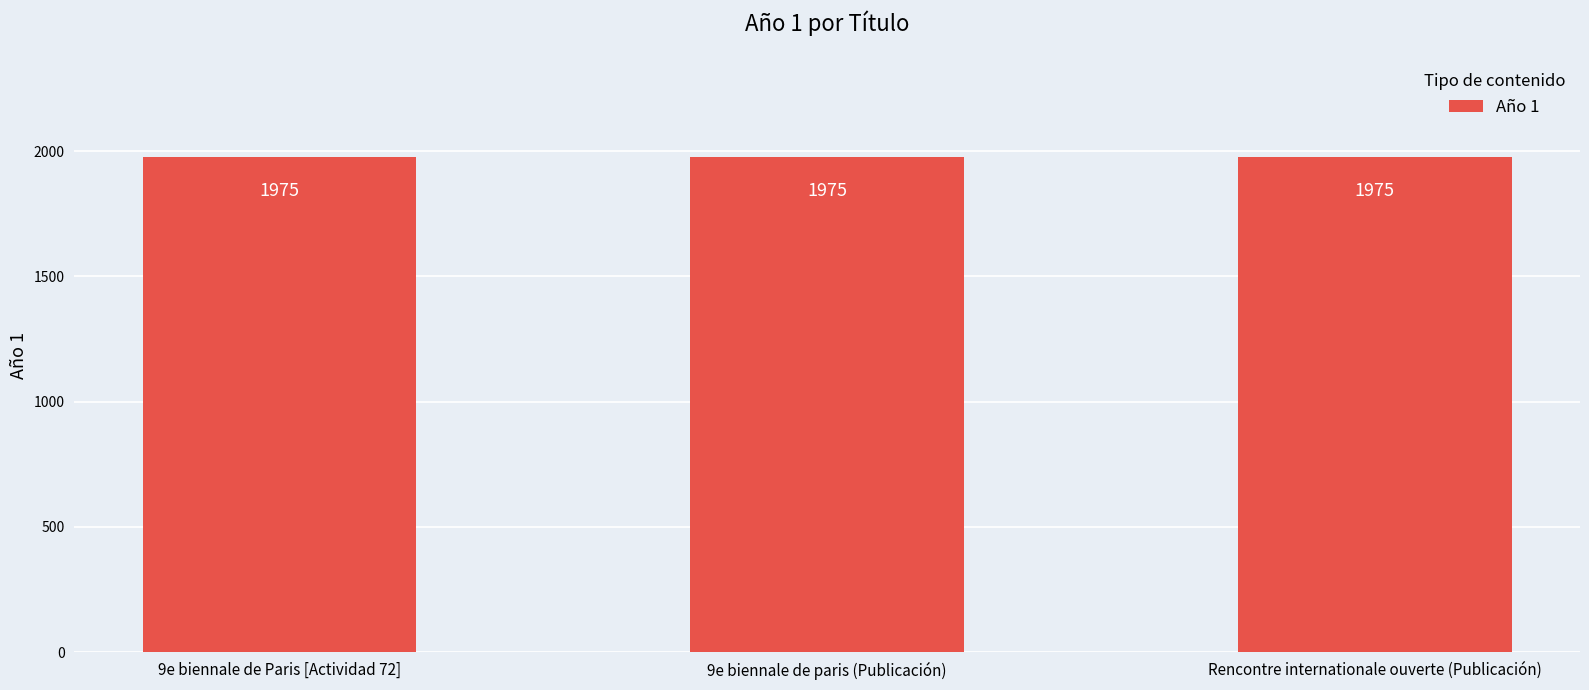

How many positive values are there?

3